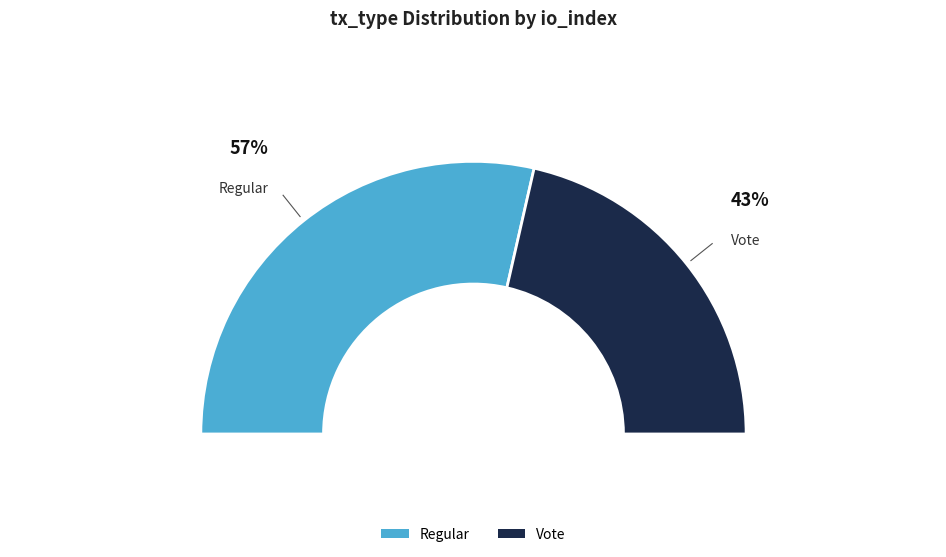

True or false: Regular accounts for 57% of the total.

True